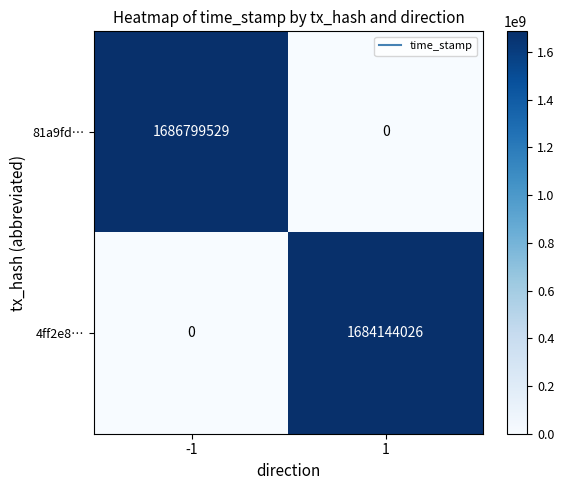

Which series changed the most between -1 and 1?

81a9fd…